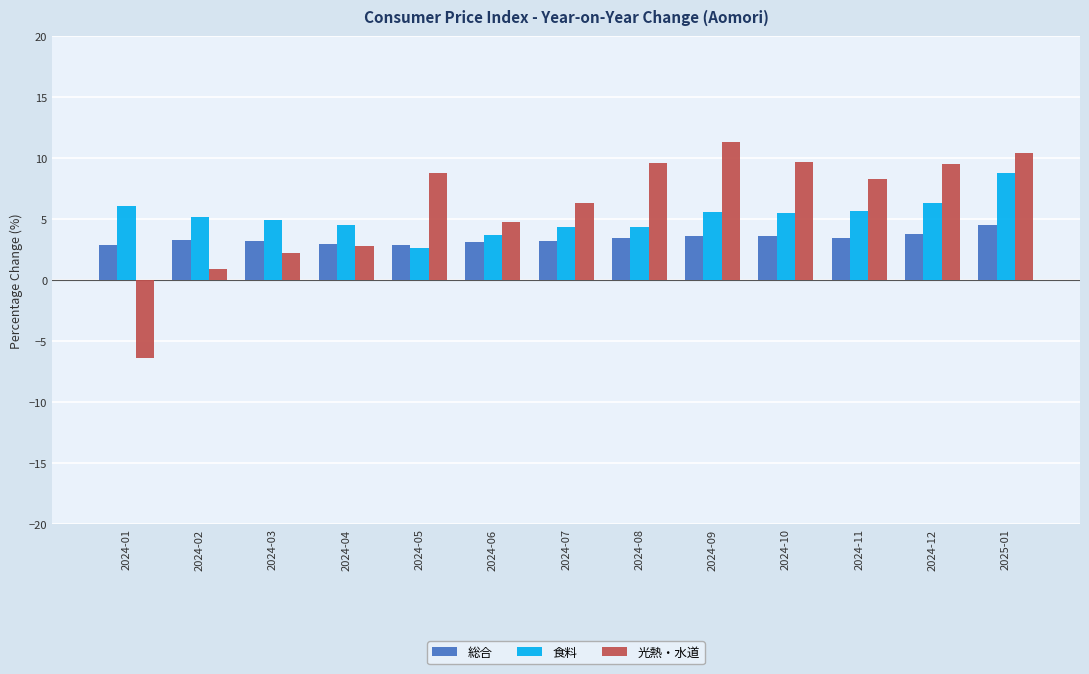

What is the difference between the 総合 values at 2025-01 and 2024-10?

0.9